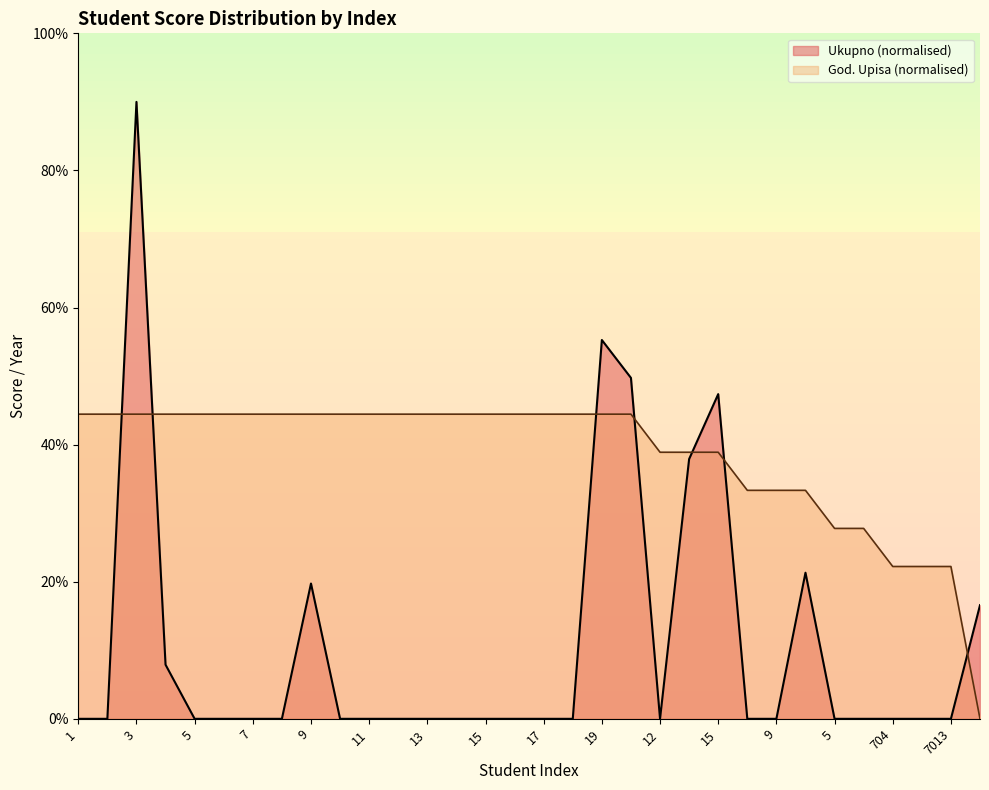

What are all the series names shown in the legend?

Ukupno, God. Upisa